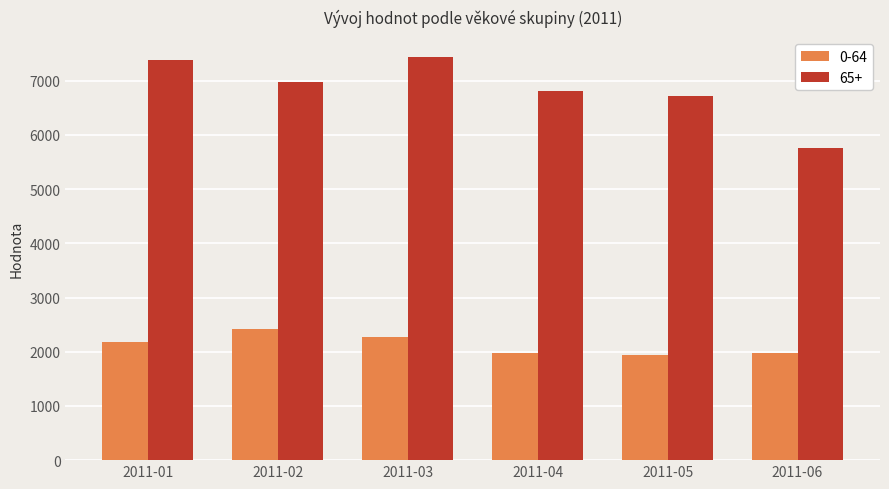

Rank the series at 2011-03 from lowest to highest value.

0-64, 65+